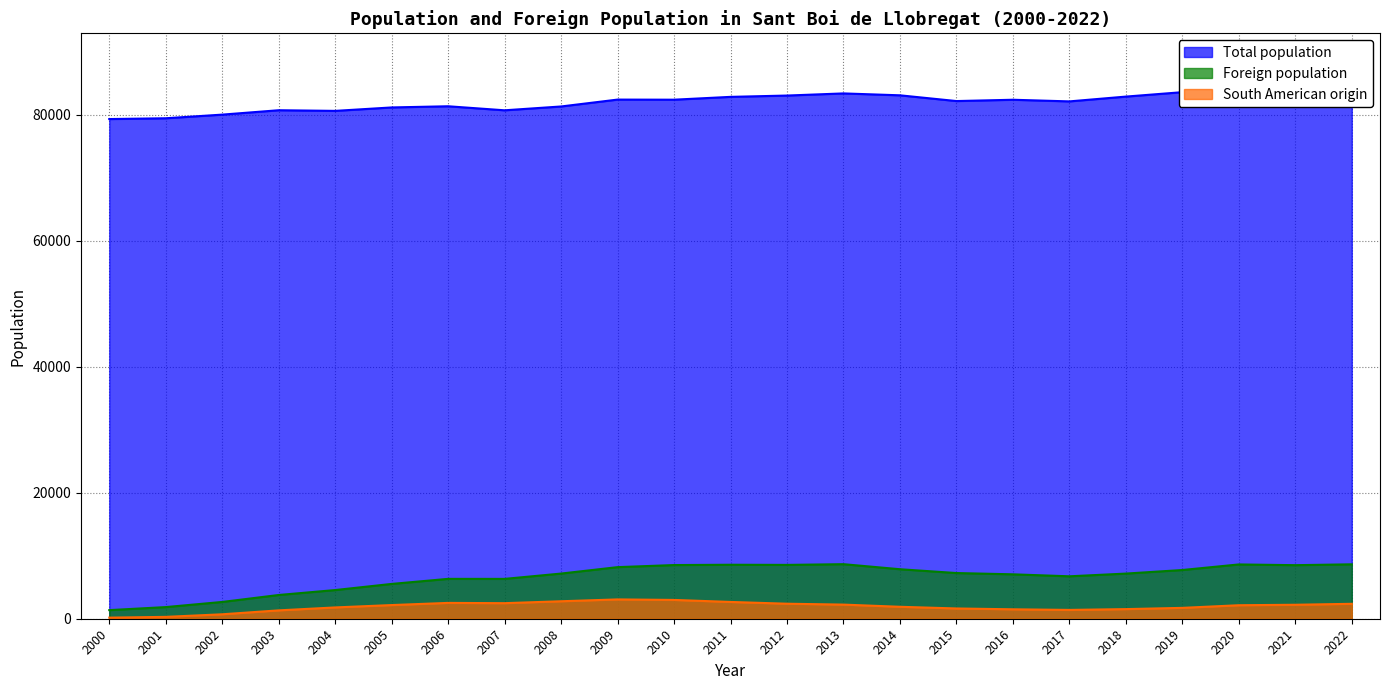

What is the total value across all series at 2004?

86984